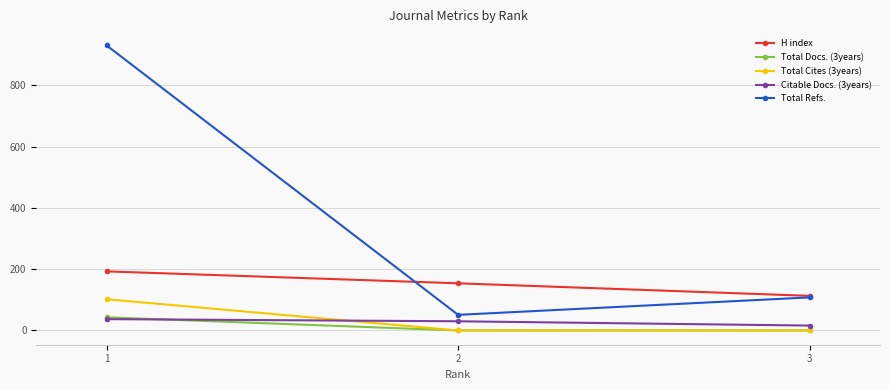

Reading left to right, transcribe all the data shown in this chart.

H index: 1=193	2=154	3=113
Total Docs. (3years): 1=43	2=0	3=0
Total Cites (3years): 1=102	2=0	3=0
Citable Docs. (3years): 1=37	2=30	3=16
Total Refs.: 1=931	2=51	3=108